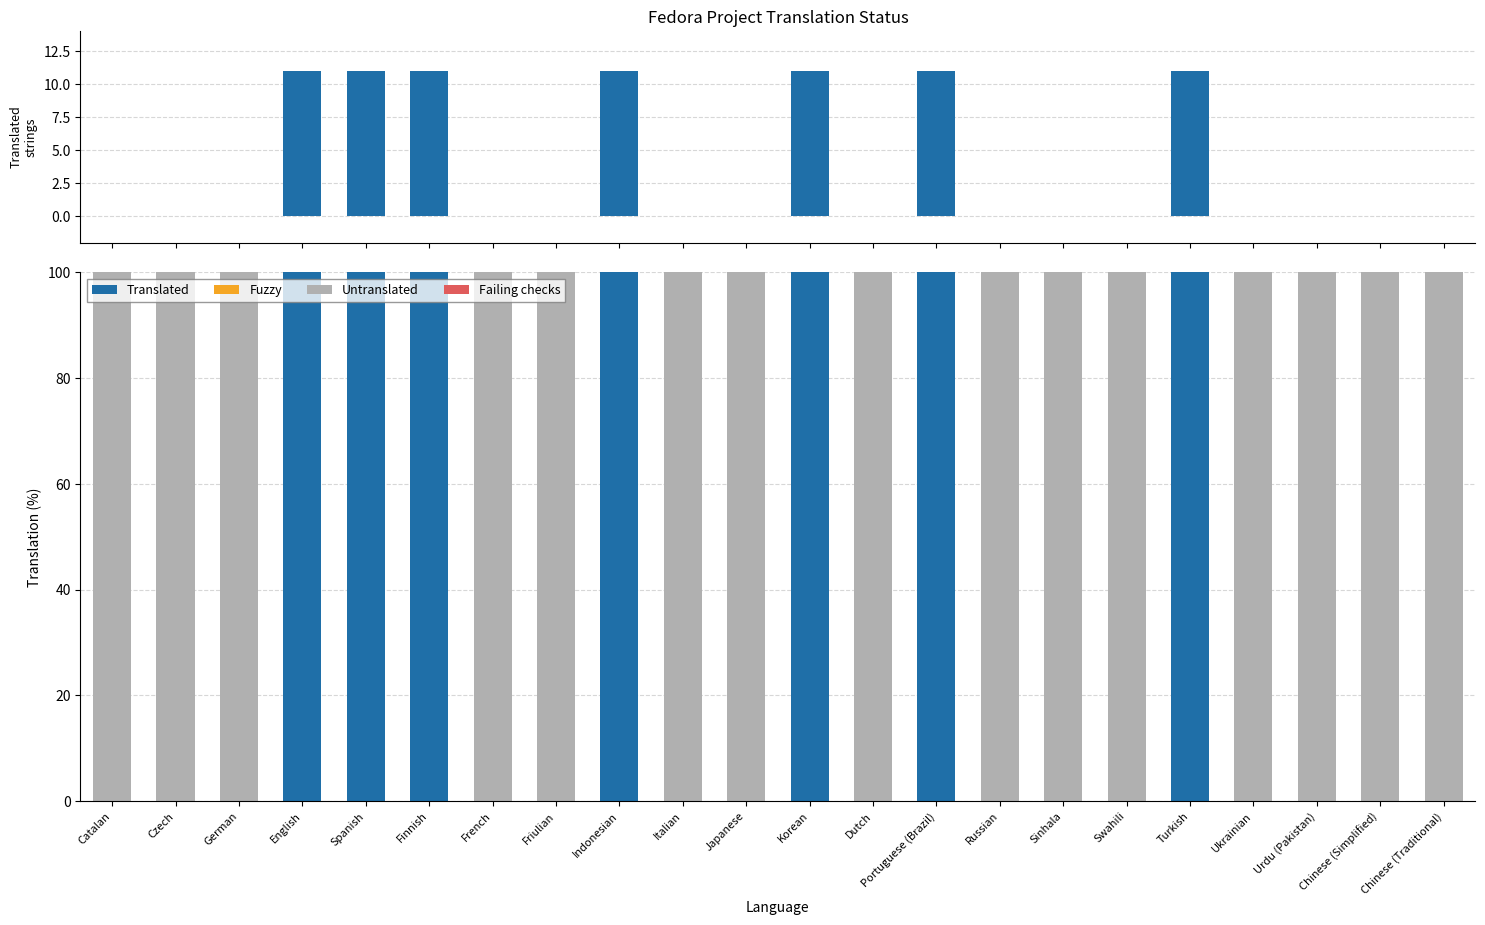

Rank the series at Chinese (Traditional) from lowest to highest value.

Translated strings, Translated, Fuzzy, Failing checks, Untranslated